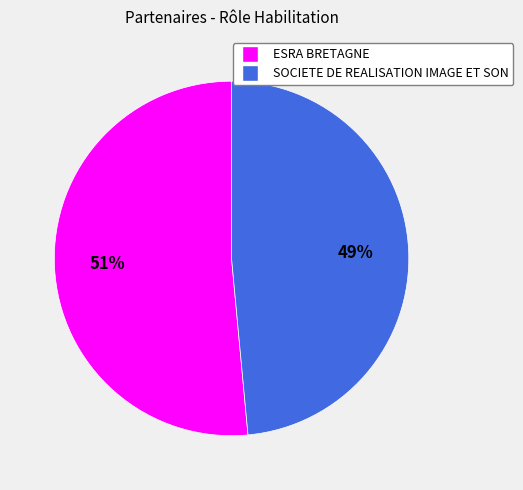

How many segments does this pie chart have?

2